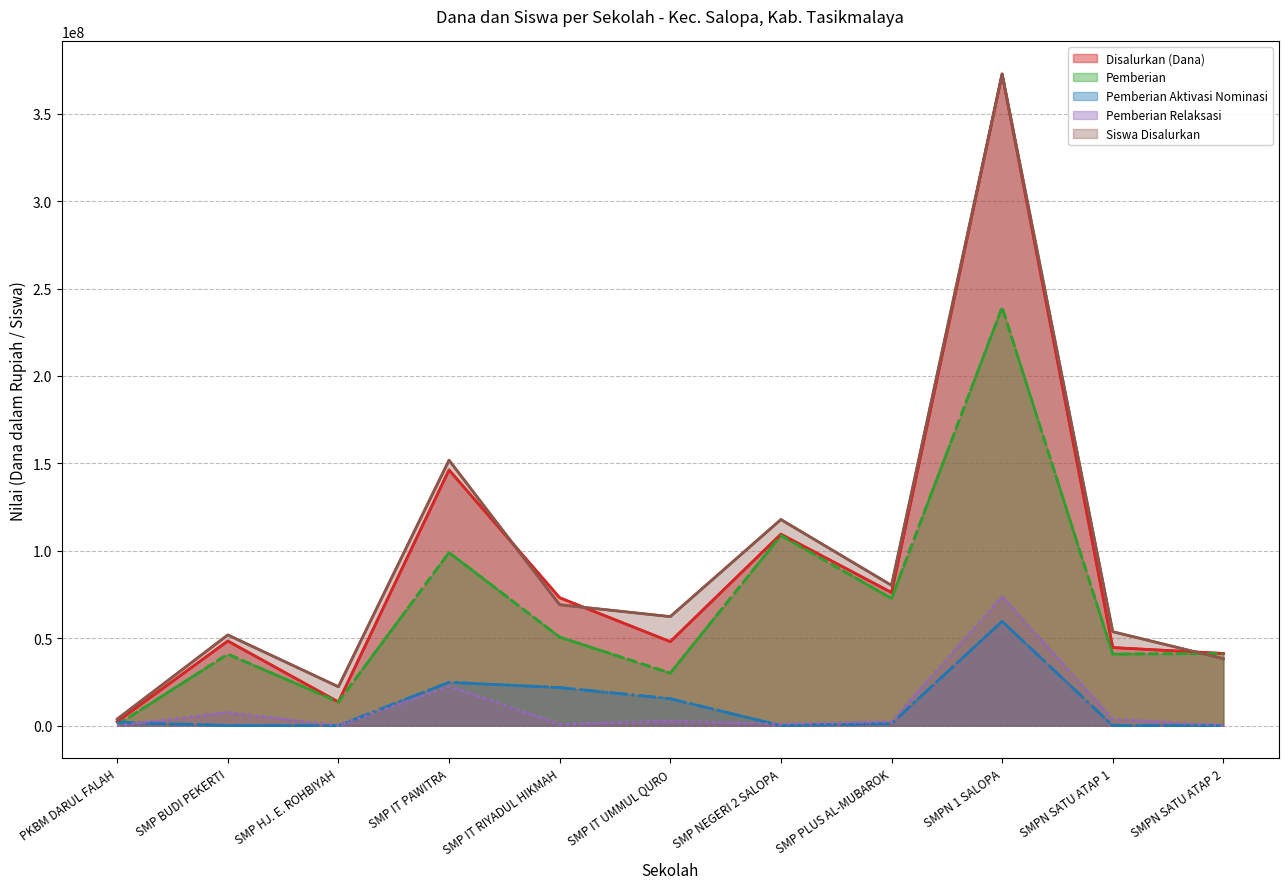

What is the difference between the maximum and minimum values in the Pemberian Relaksasi series?

73875000.0